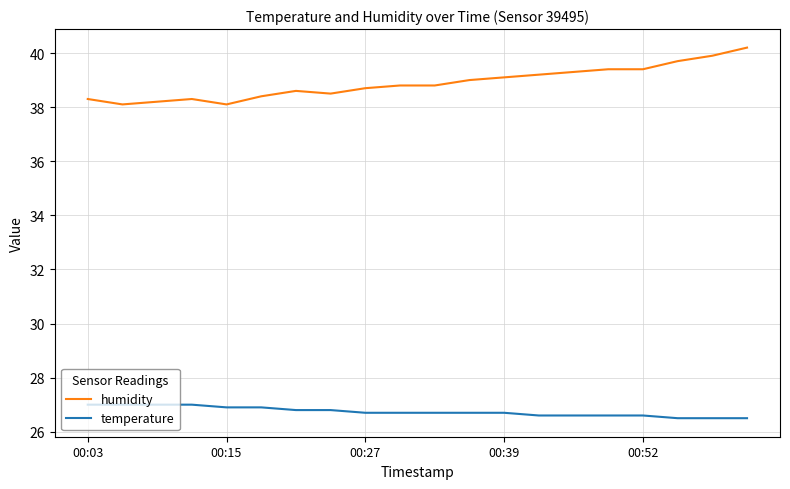

True or false: humidity and temperature intersect in this chart.

False